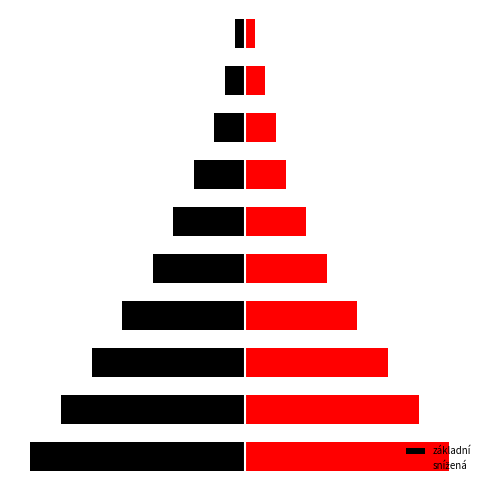

What is the difference between the maximum and minimum values in the snížená series?

19